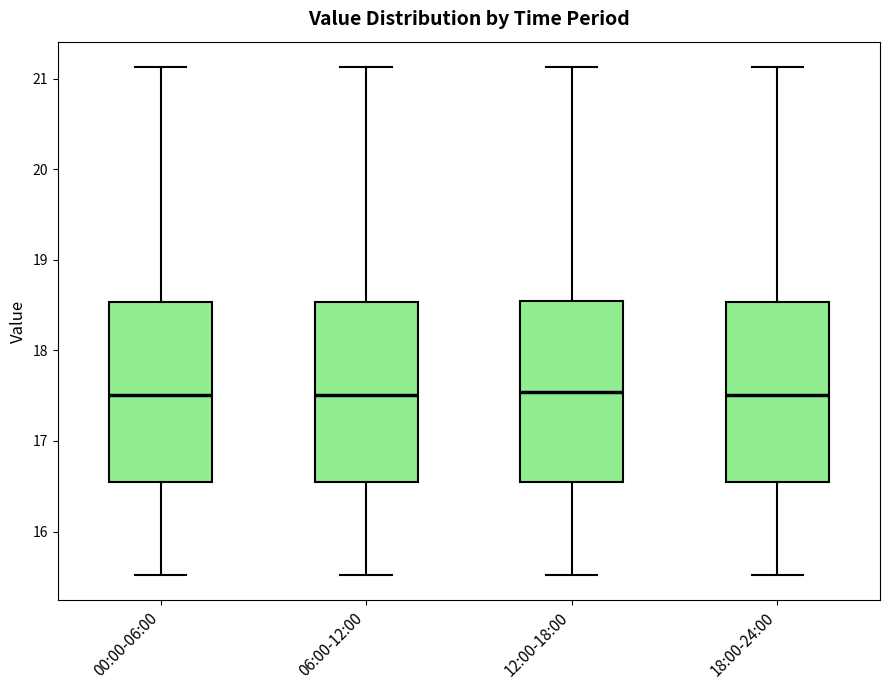

Where does the upper whisker of the box for 12:00-18:00 end on the y-axis? The values are not printed on the chart, so give them approximately, as read against the axis.

21.1